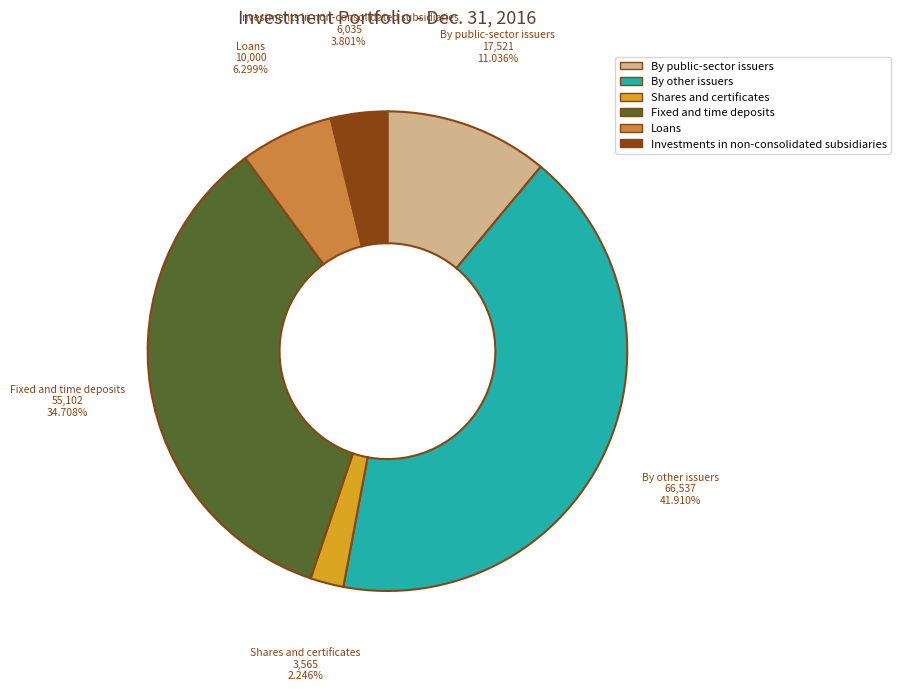

Which category has the biggest portion of the pie?

By other issuers